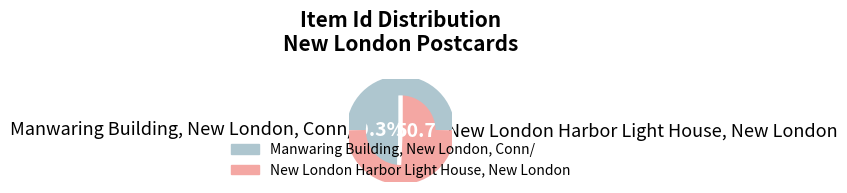

Does any single category account for the majority?

Yes